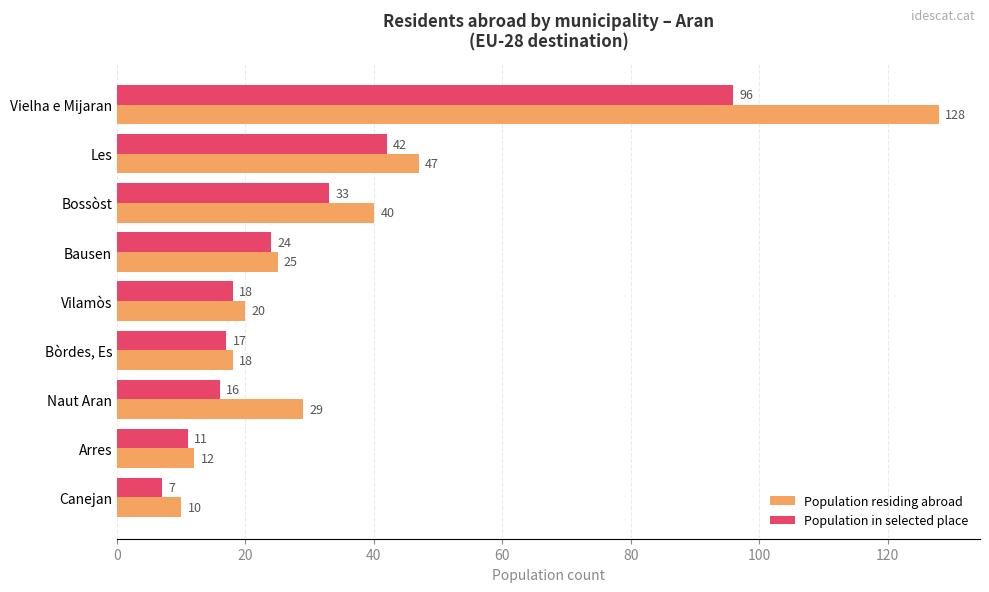

The value of Population in selected place at Arres is 11. True or false?

True